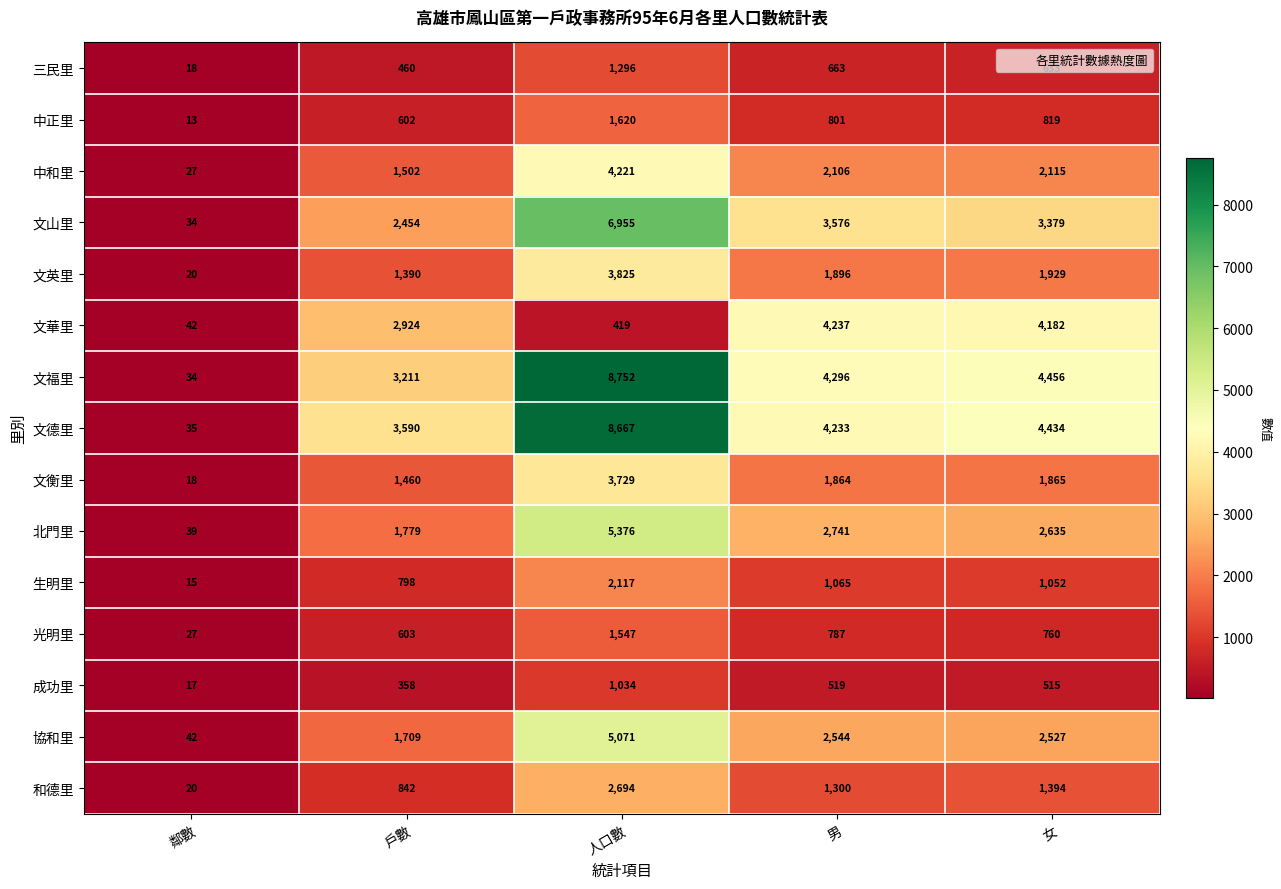

Is it true that 三民里 equals 254 at 男?

False